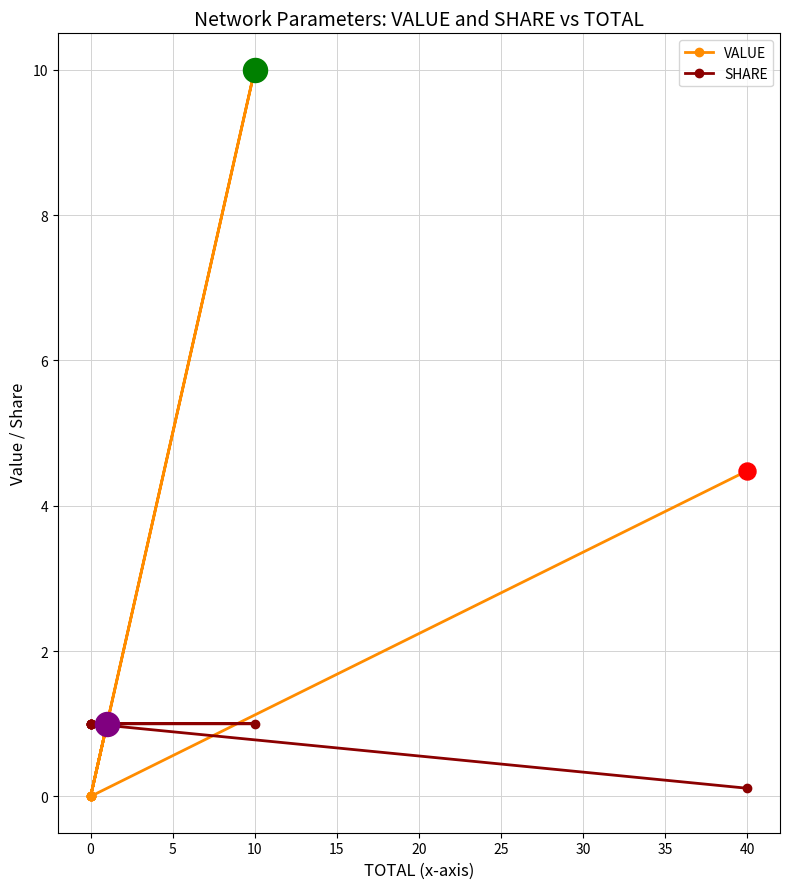

What are all the series names shown in the legend?

VALUE, SHARE